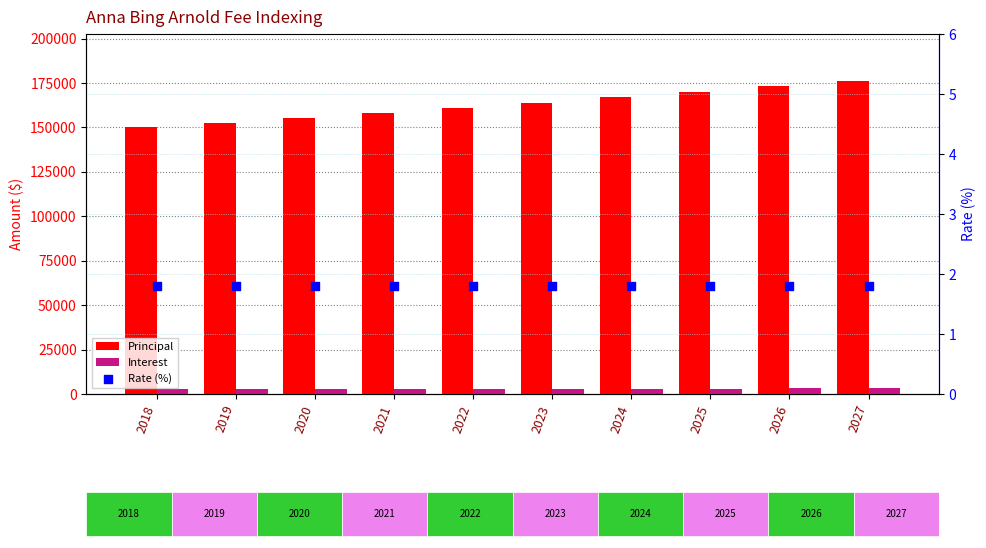

Is the value of Interest at 2027 greater than the value of Rate (%) at 2019?

Yes